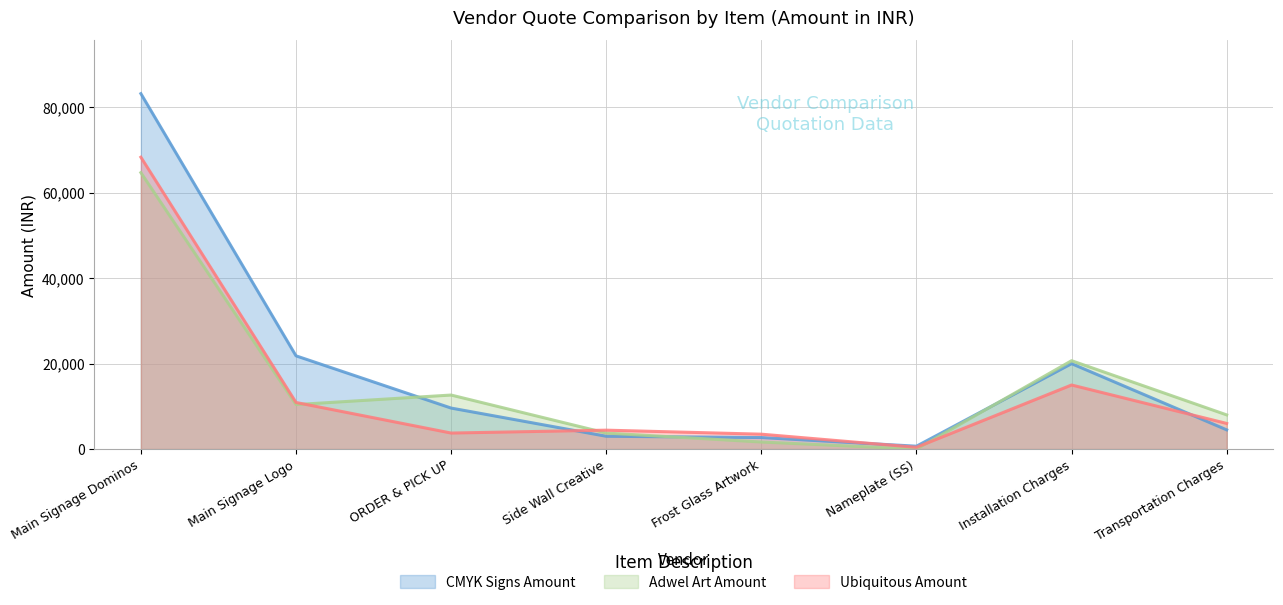

Does the chart have visible grid lines?

Yes